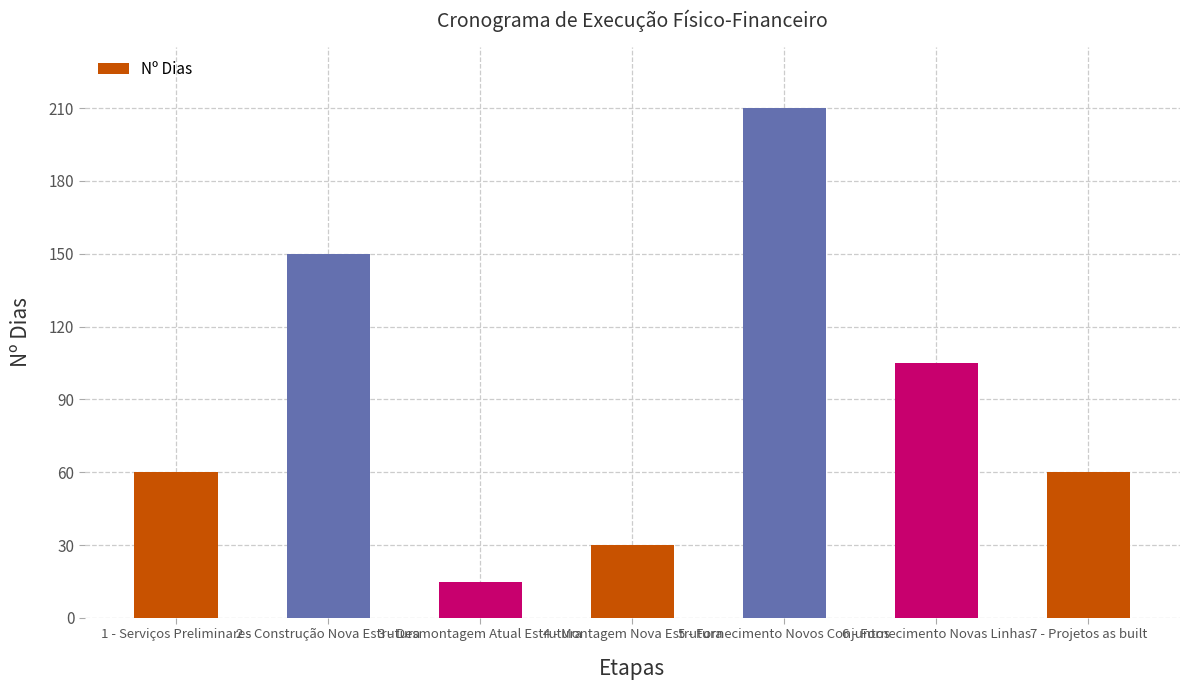

What is the difference between the values at 1 - Serviços Preliminares and 2 - Construção Nova Estrutura?

90